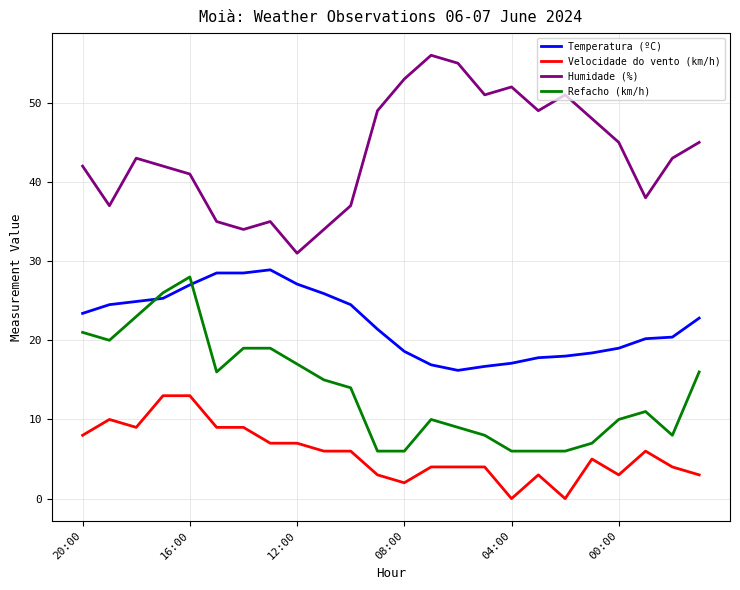

True or false: Temperatura (ºC) and Humidade (%) intersect in this chart.

False